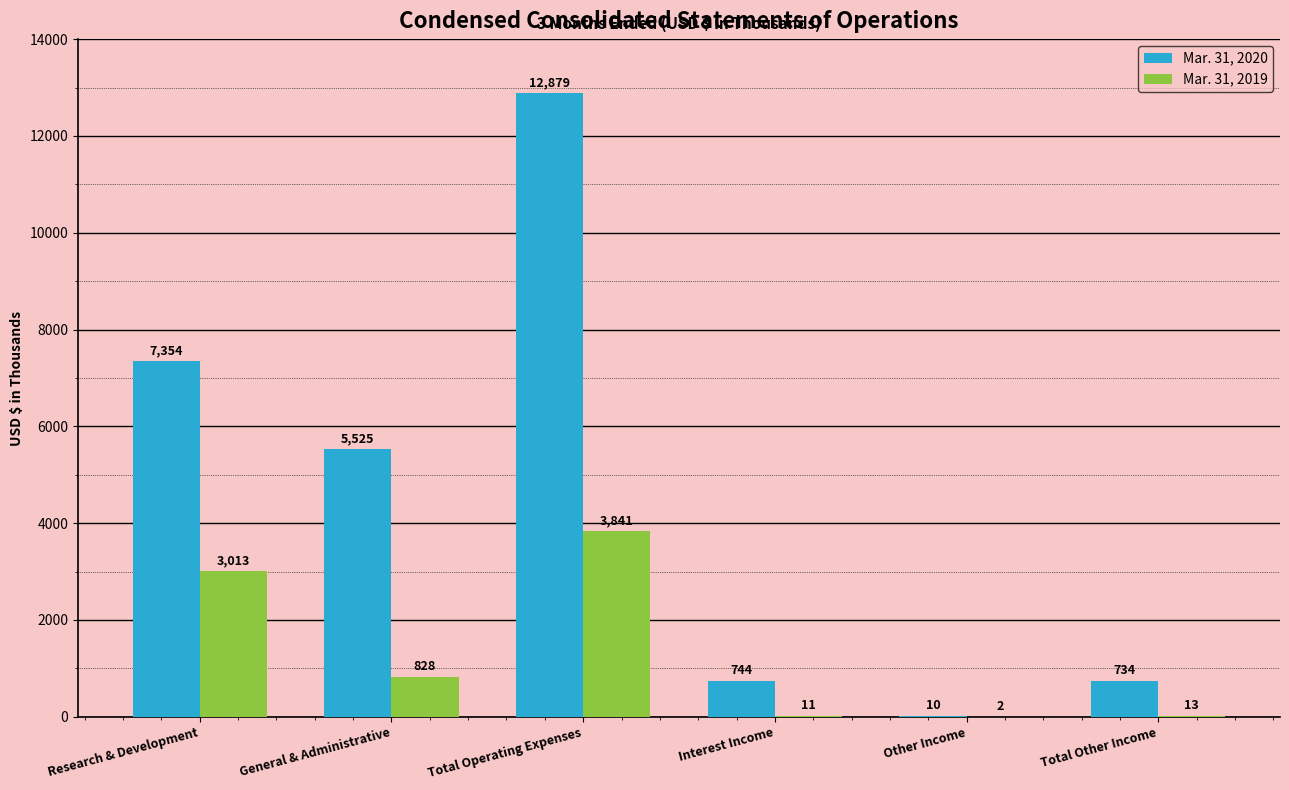

Which category has the highest value in the Mar. 31, 2019 series?

Total Operating Expenses